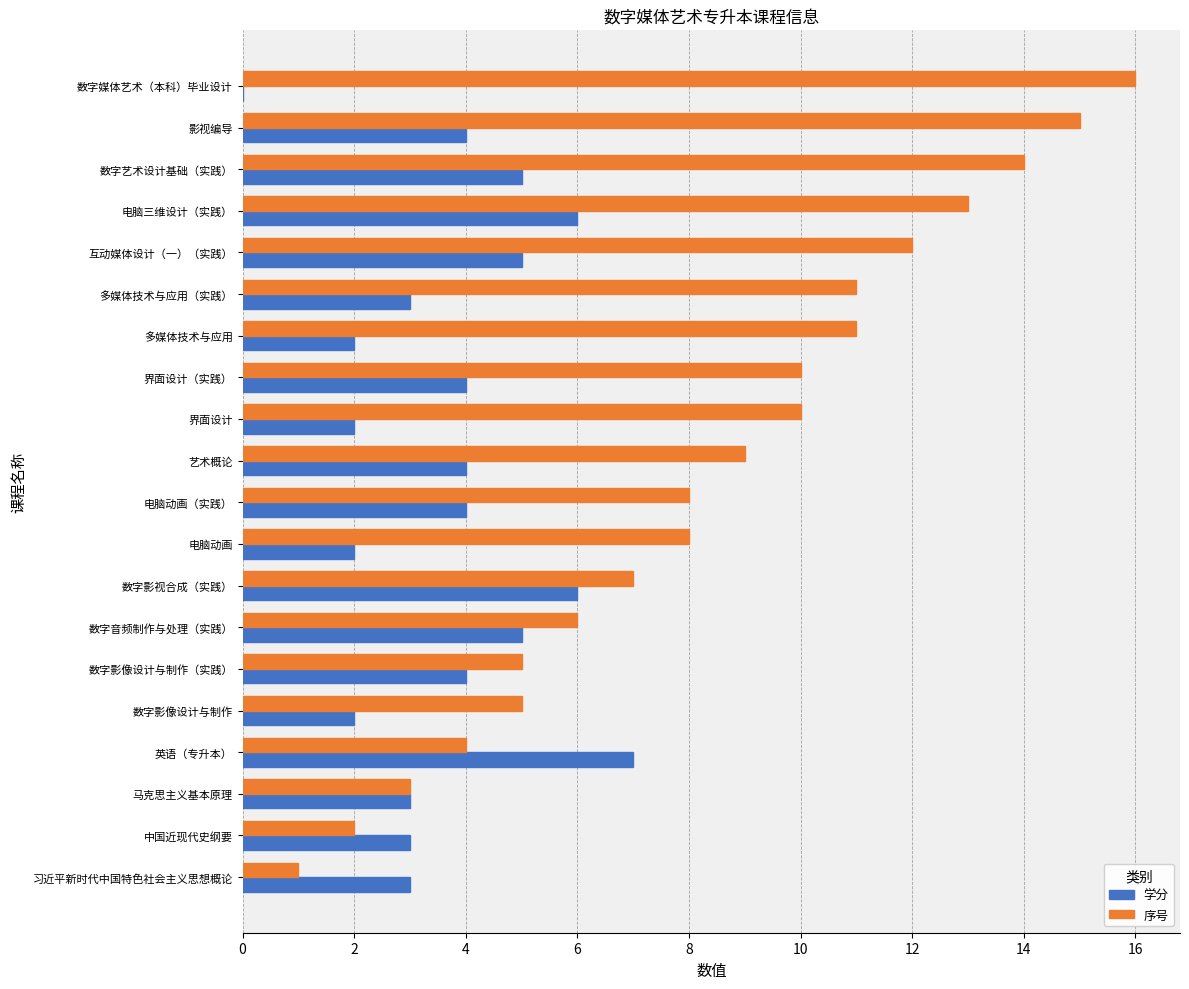

Which category has the highest value in the 学分 series?

英语（专升本）